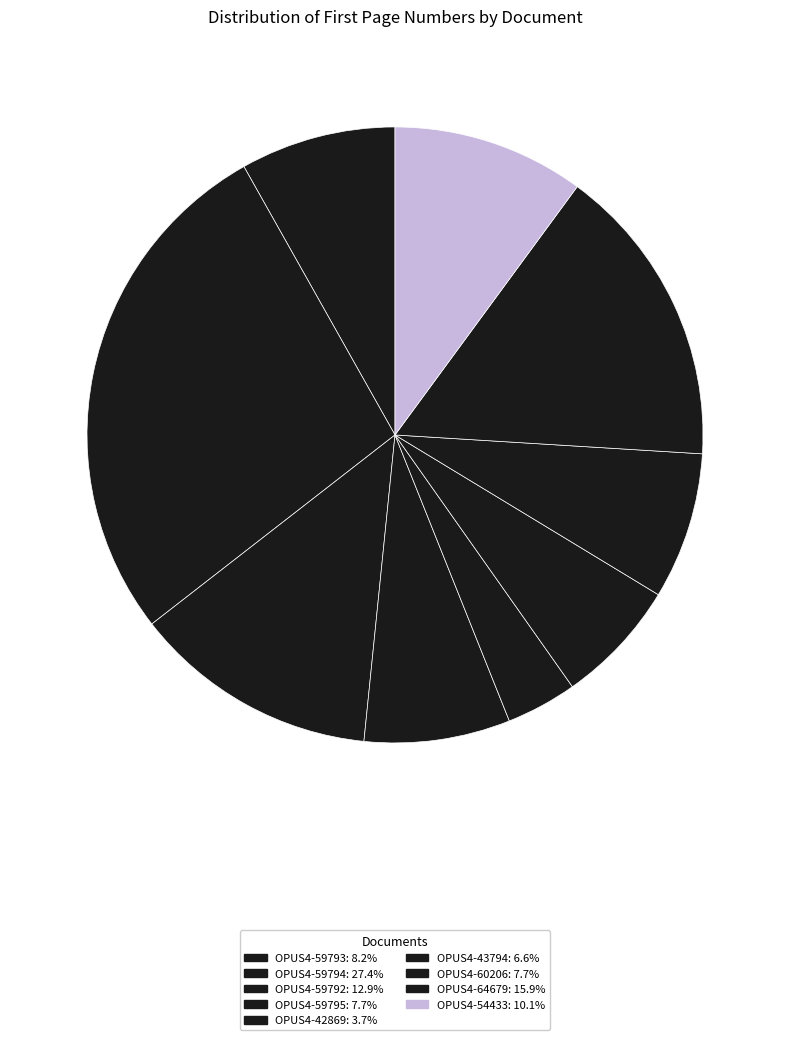

To the nearest percent, what is the difference between the largest and smallest slice percentages?

24%